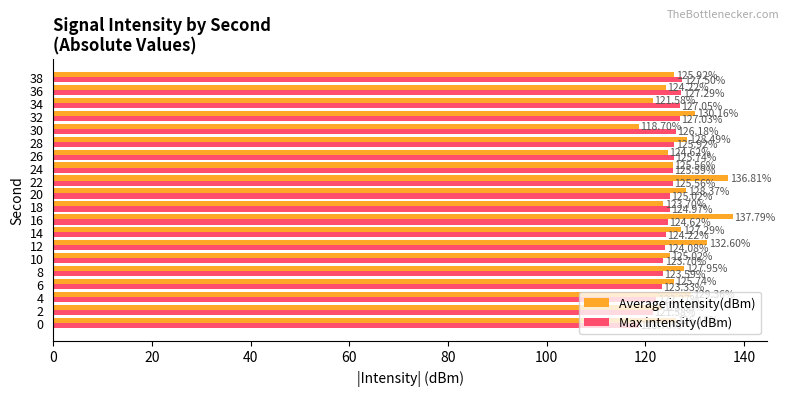

What is the spread (max minus min) of values at 34?

5.5